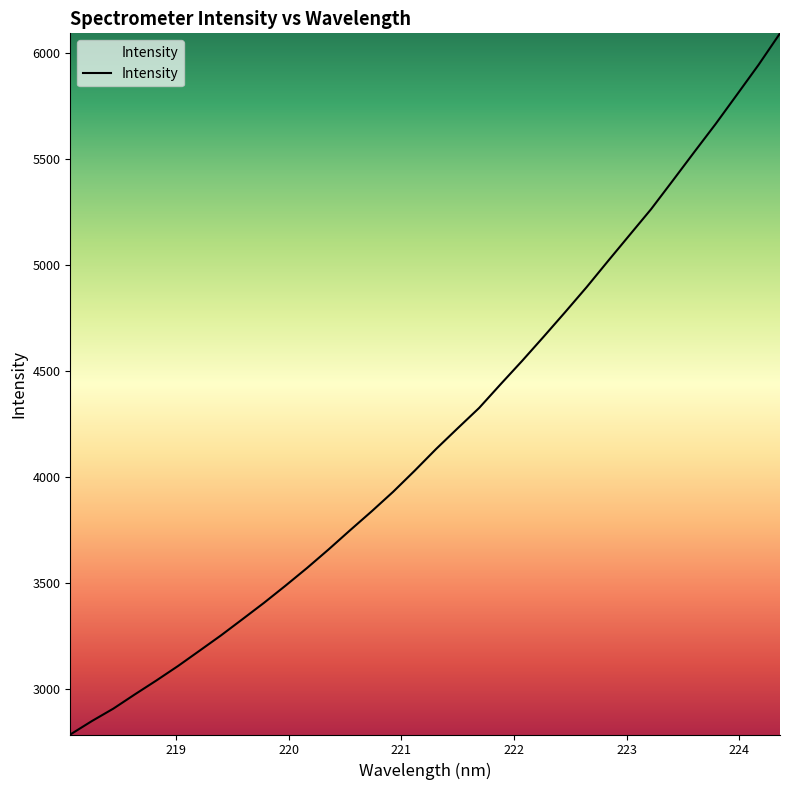

What is the minimum value shown in the chart?

2784.4